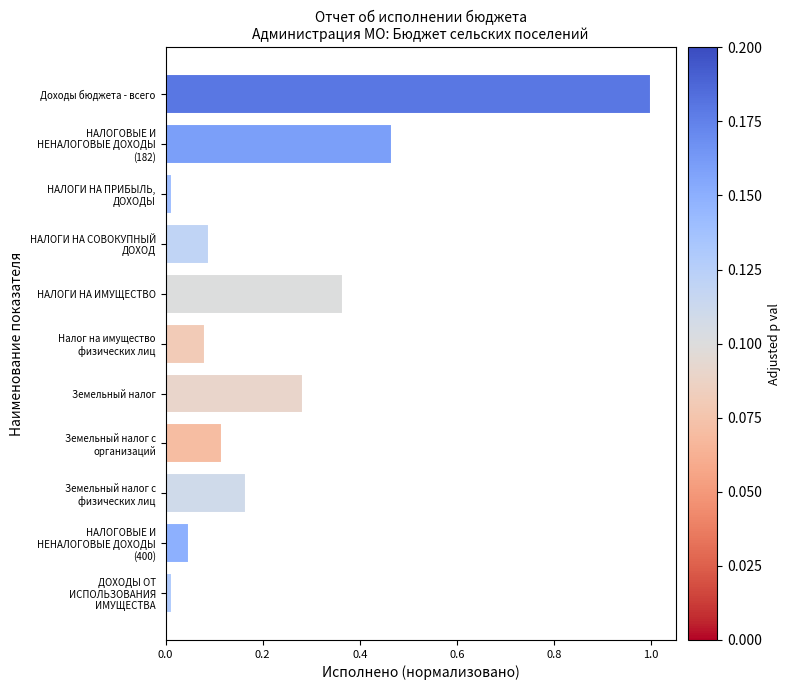

Does the chart contain stacked bars?

No